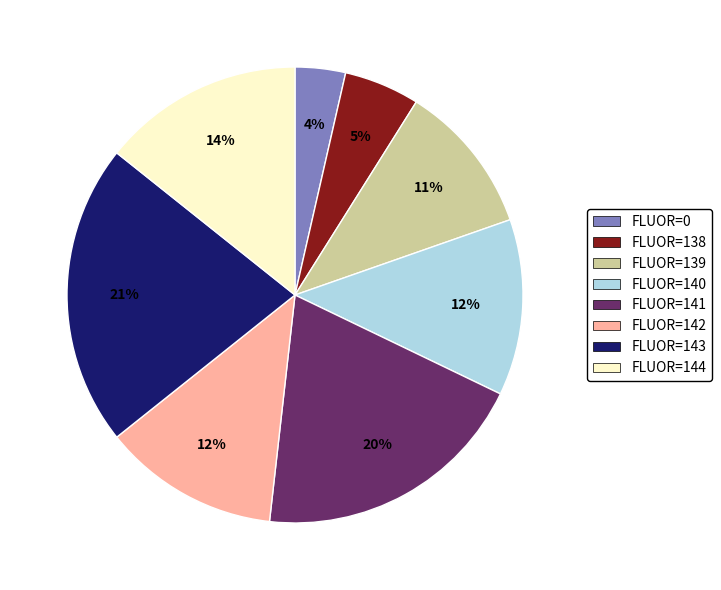

What is the ratio of the value at FLUOR=138 to the value at FLUOR=142?

0.4